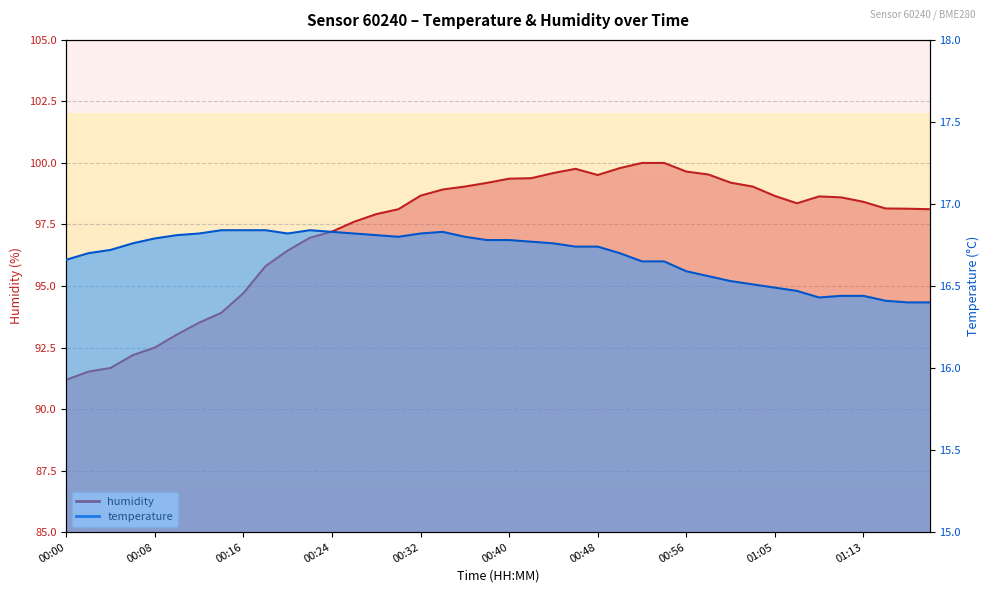

True or false: humidity and temperature cross at least once.

False